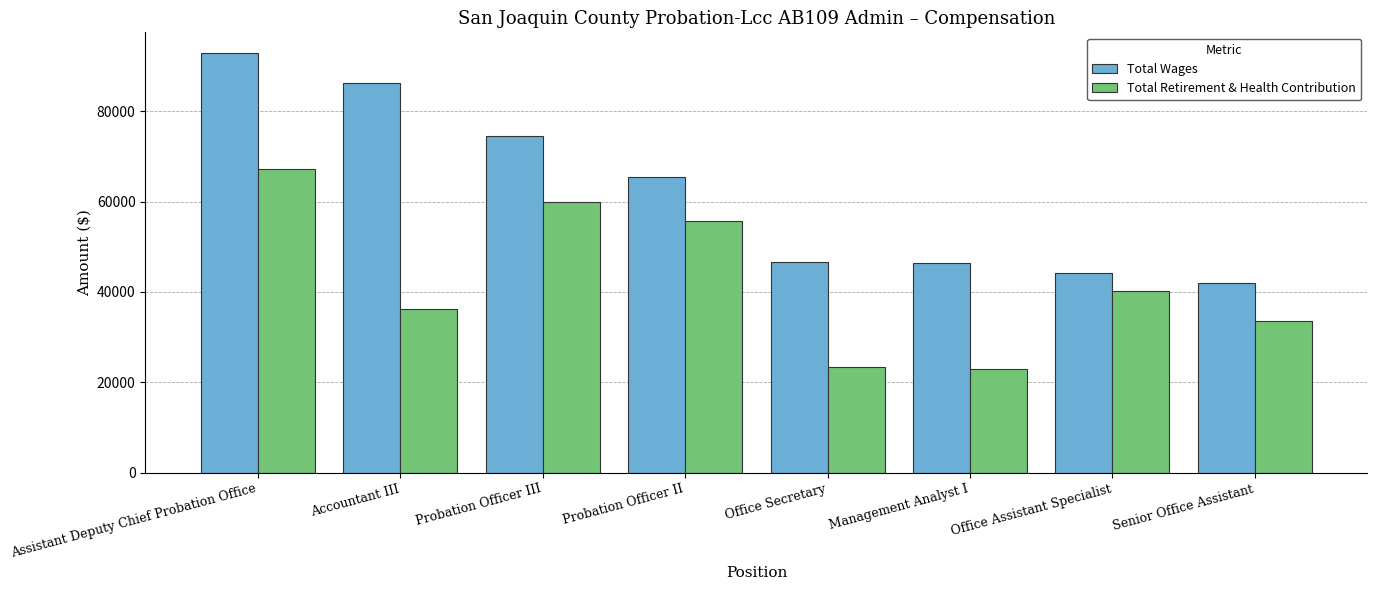

Is it true that Total Retirement & Health Contribution equals 36170.0 at Accountant III?

True